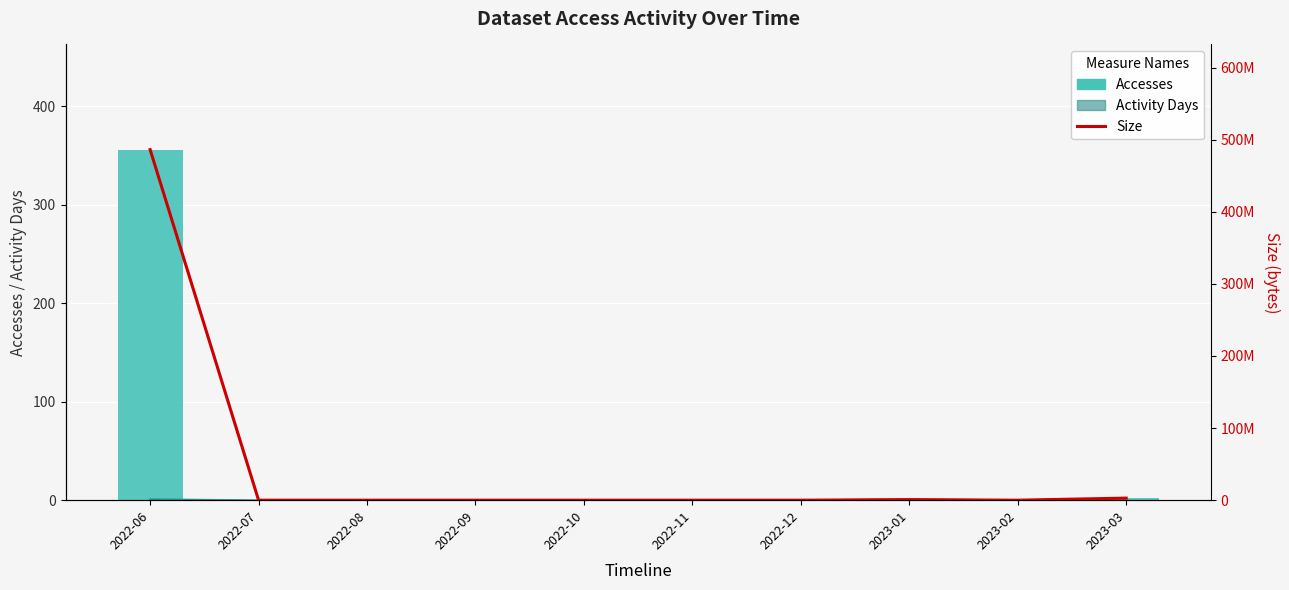

What is the maximum value for Accesses?

355